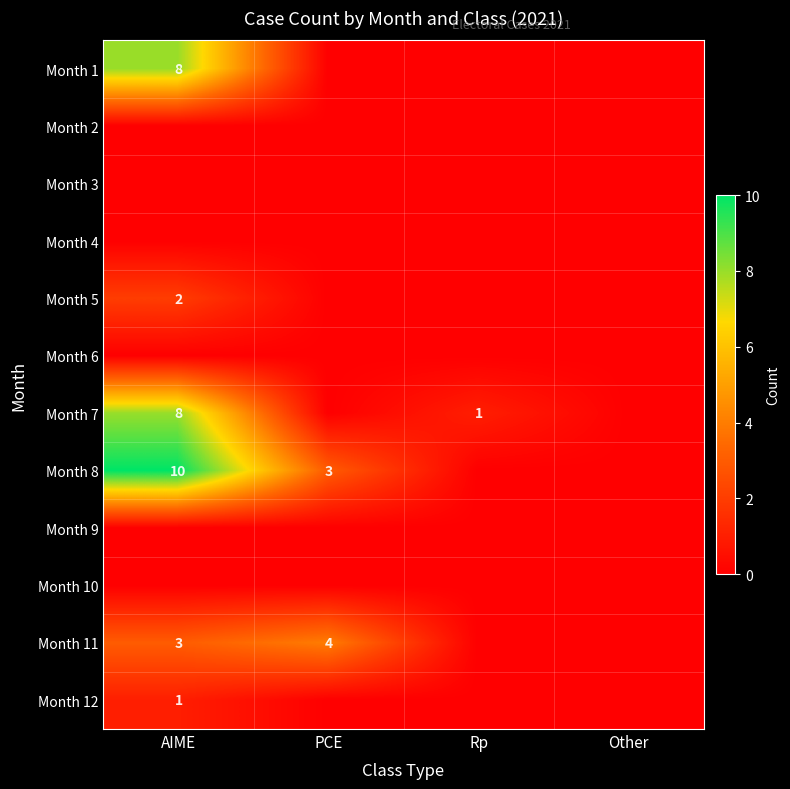

The value of Month 1 at PCE is 0. True or false?

True